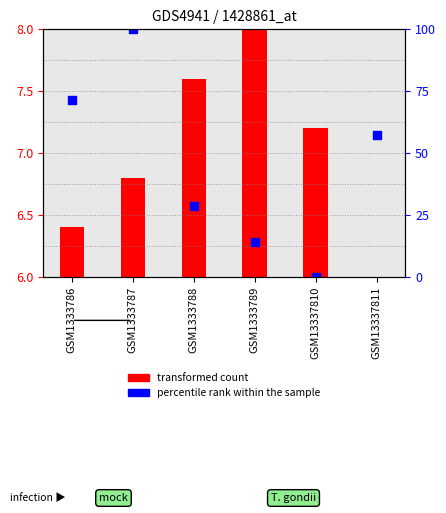

Between GSM1333788 and GSM13337810, which is larger?

GSM1333788